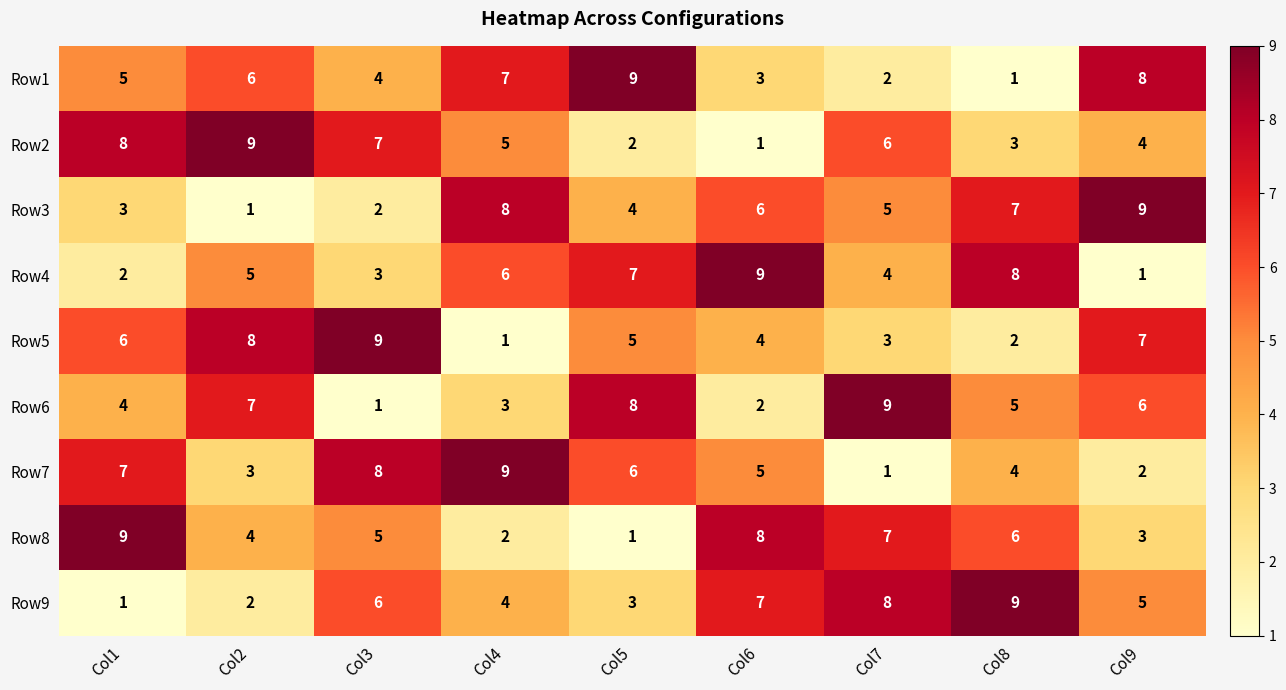

What is the difference between the second highest and minimum values in the Row9 series?

7